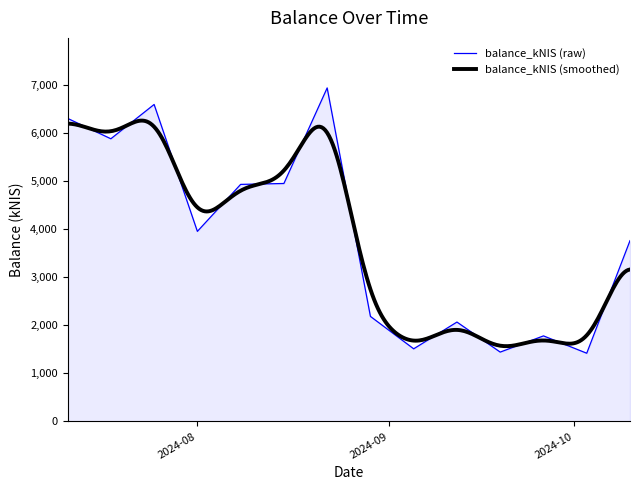

What is the greatest value displayed?

6941.8